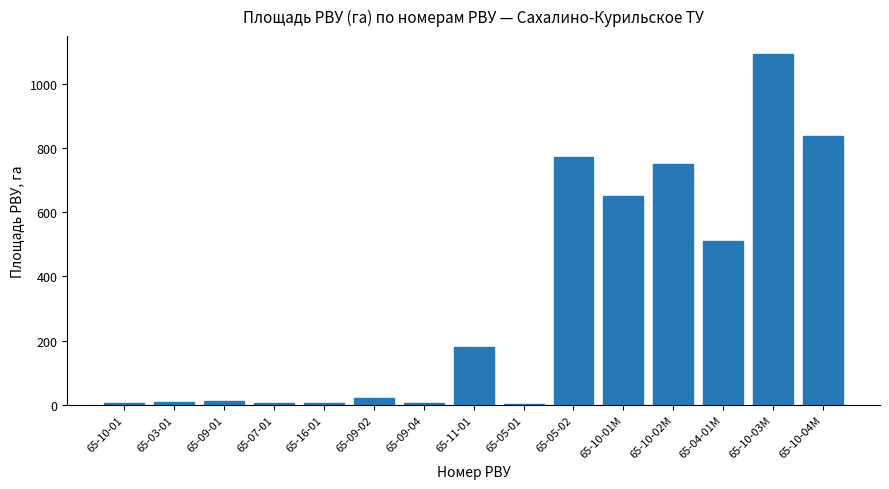

At which label is the value closest to 547?

65-04-01М